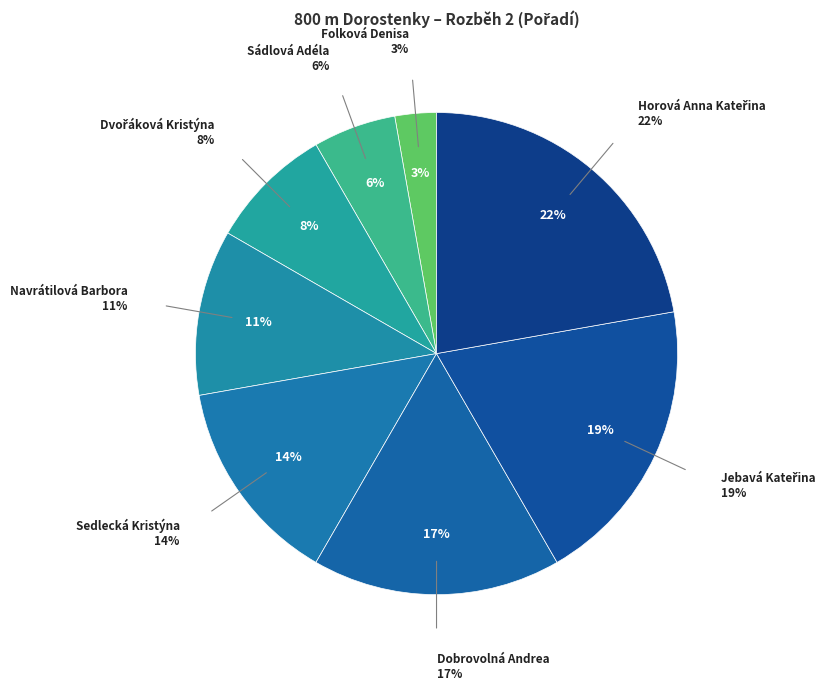

To the nearest percent, what is the combined percentage of Navrátilová Barbora and Sádlová Adéla?

17%